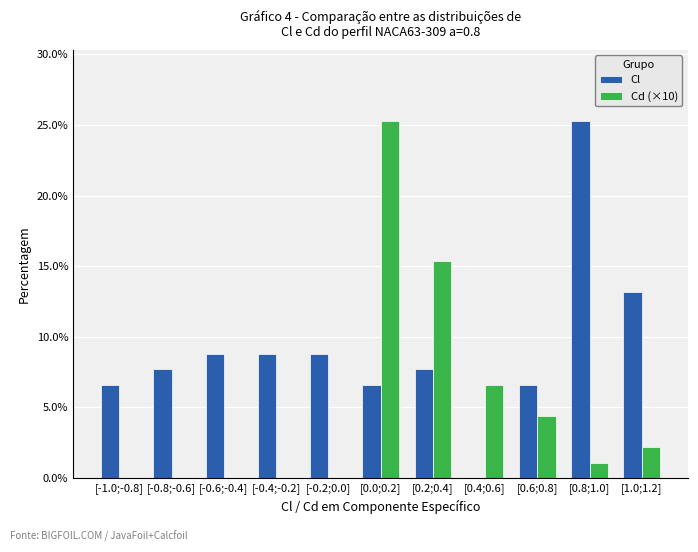

Reading right to left, transcribe all the data shown in this chart.

Cl: [1.0;1.2]=13.2	[0.8;1.0]=25.3	[0.6;0.8]=6.6	[0.4;0.6]=0.0	[0.2;0.4]=7.7	[0.0;0.2]=6.6	[-0.2;0.0]=8.8	[-0.4;-0.2]=8.8	[-0.6;-0.4]=8.8	[-0.8;-0.6]=7.7	[-1.0;-0.8]=6.6
Cd (×10): [1.0;1.2]=2.2	[0.8;1.0]=1.1	[0.6;0.8]=4.4	[0.4;0.6]=6.6	[0.2;0.4]=15.4	[0.0;0.2]=25.3	[-0.2;0.0]=0.0	[-0.4;-0.2]=0.0	[-0.6;-0.4]=0.0	[-0.8;-0.6]=0.0	[-1.0;-0.8]=0.0